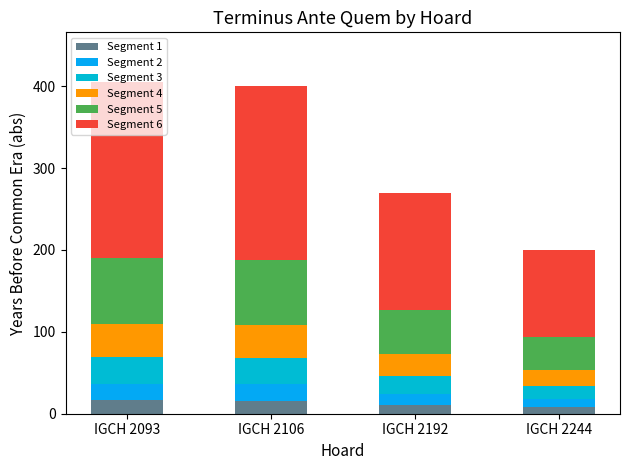

Between IGCH 2244 and IGCH 2106, which is larger?

IGCH 2106